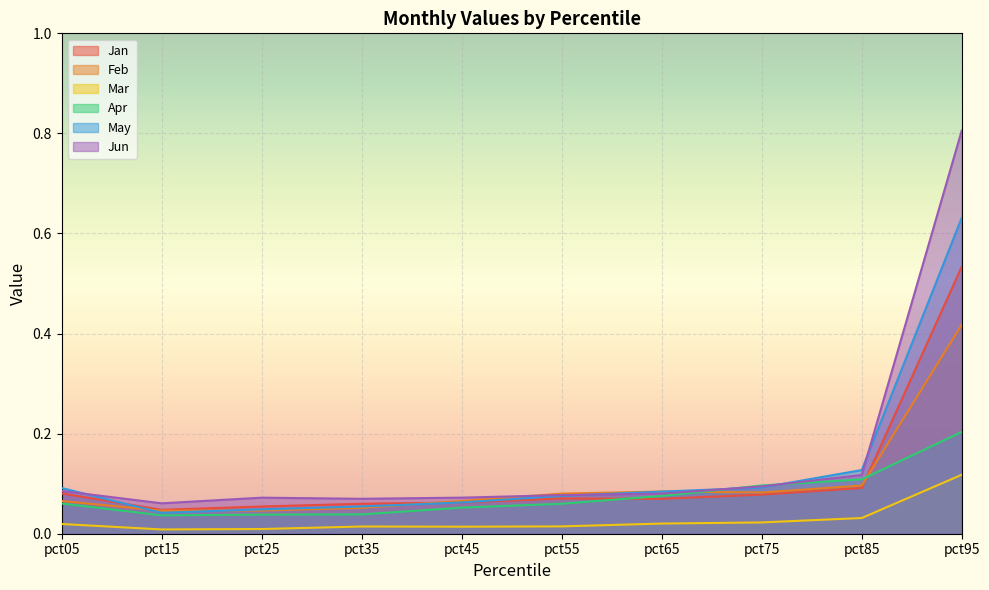

What is the maximum value for Mar?

0.1